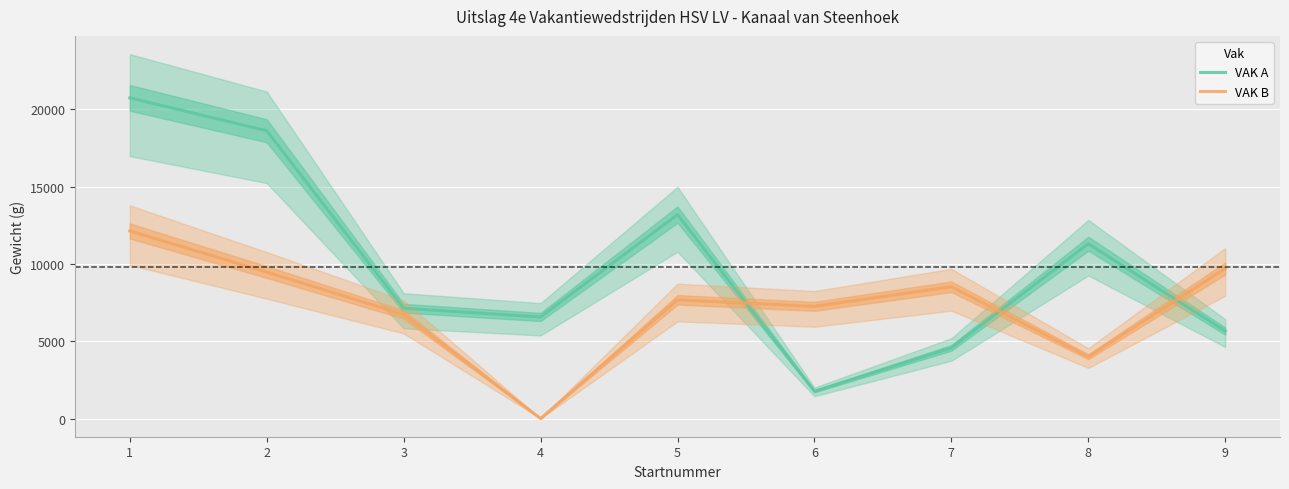

Count the number of data series in this chart.

2